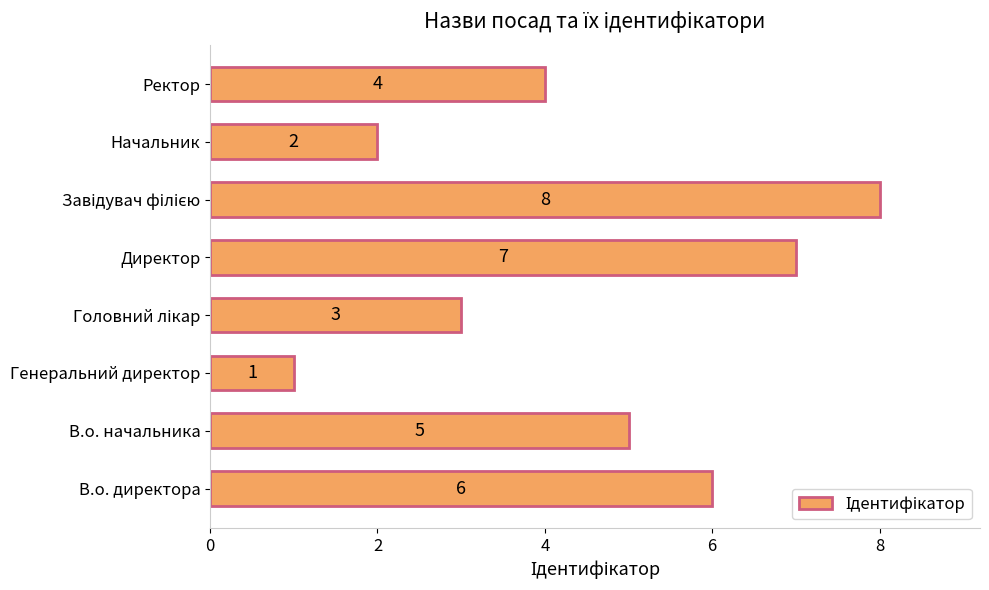

Where is the data nearest to the value 4?

Ректор